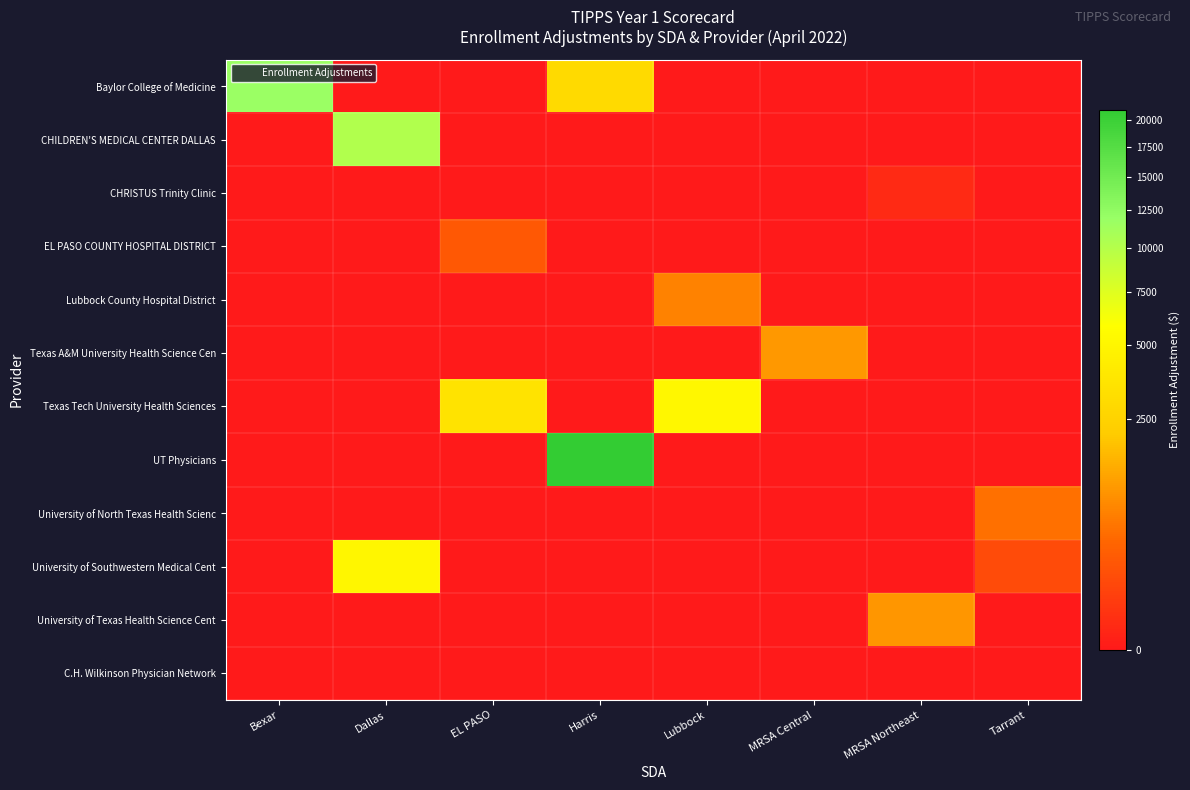

At which category is the sum across all series the highest?

Harris